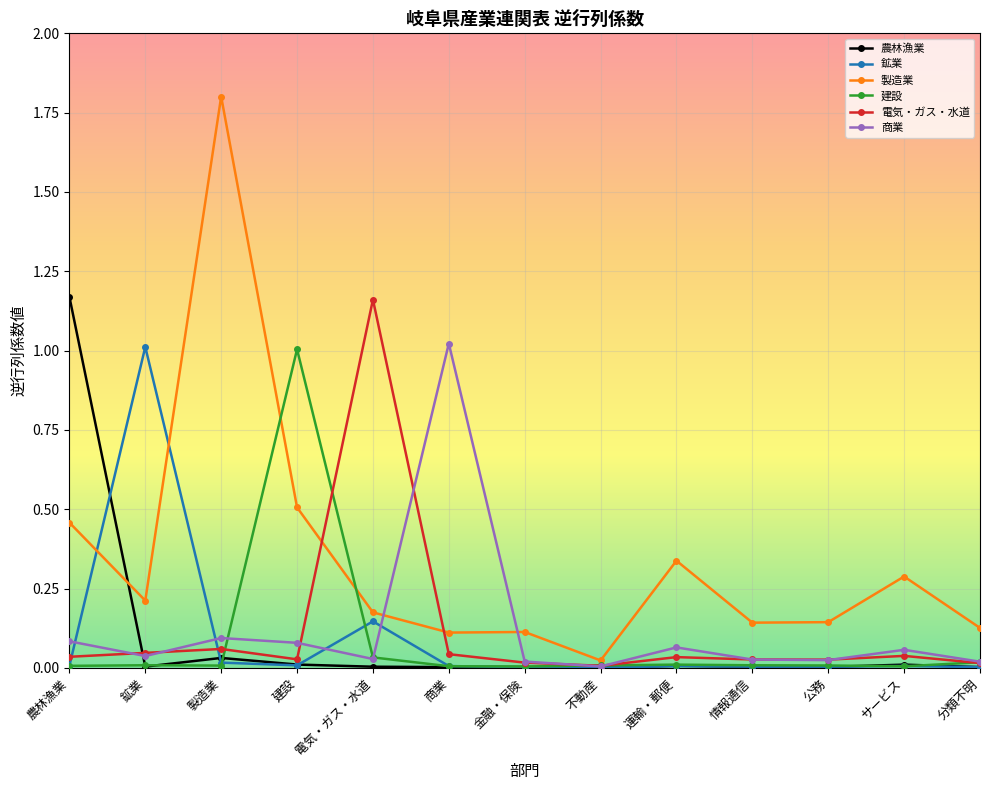

At which category does 鉱業 reach its first local peak?

鉱業